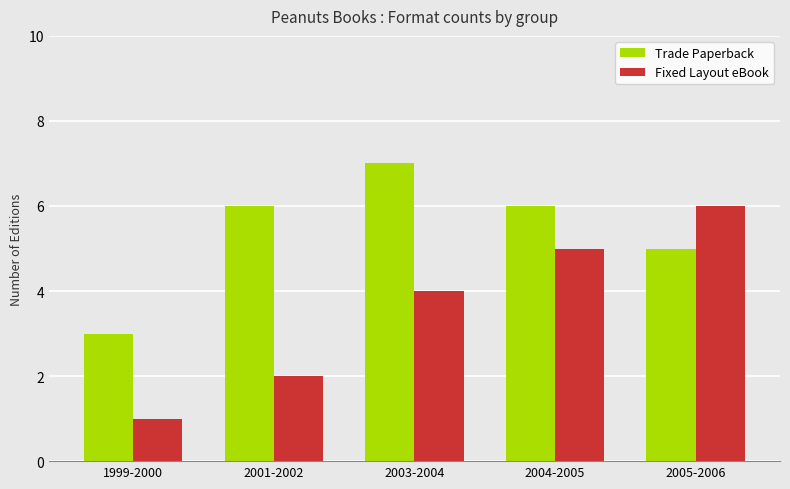

Rank the categories by Fixed Layout eBook value from highest to lowest.

2005-2006, 2004-2005, 2003-2004, 2001-2002, 1999-2000